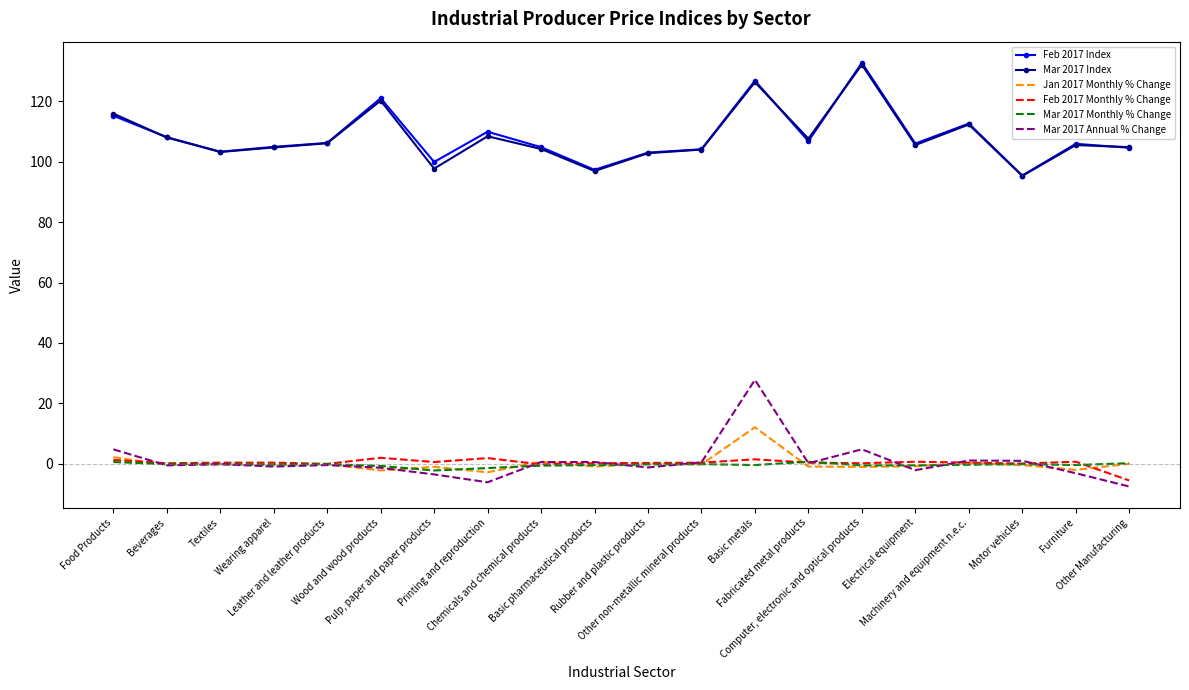

What is the difference between the Mar 2017 Index values at Computer, electronic and optical products and Pulp, paper and paper products?

34.4